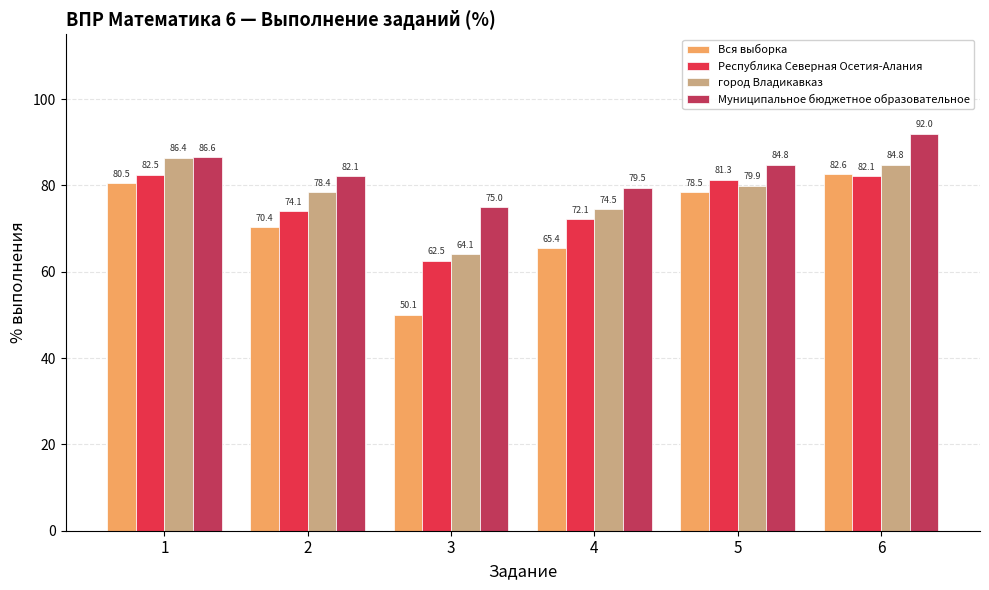

What is the difference between the highest and lowest values at 1?

6.1